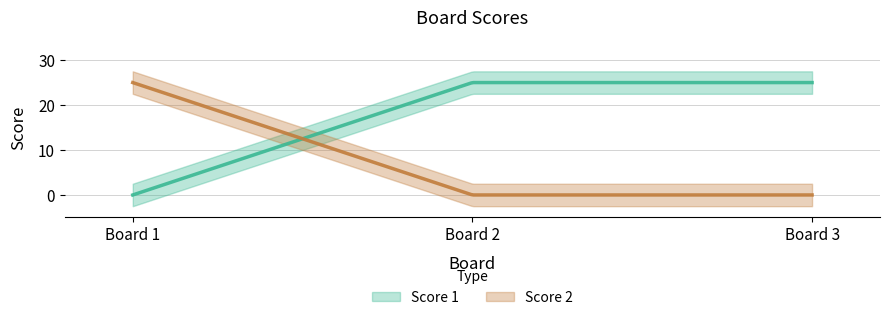

Which category has the highest value in the Score 2 series?

1